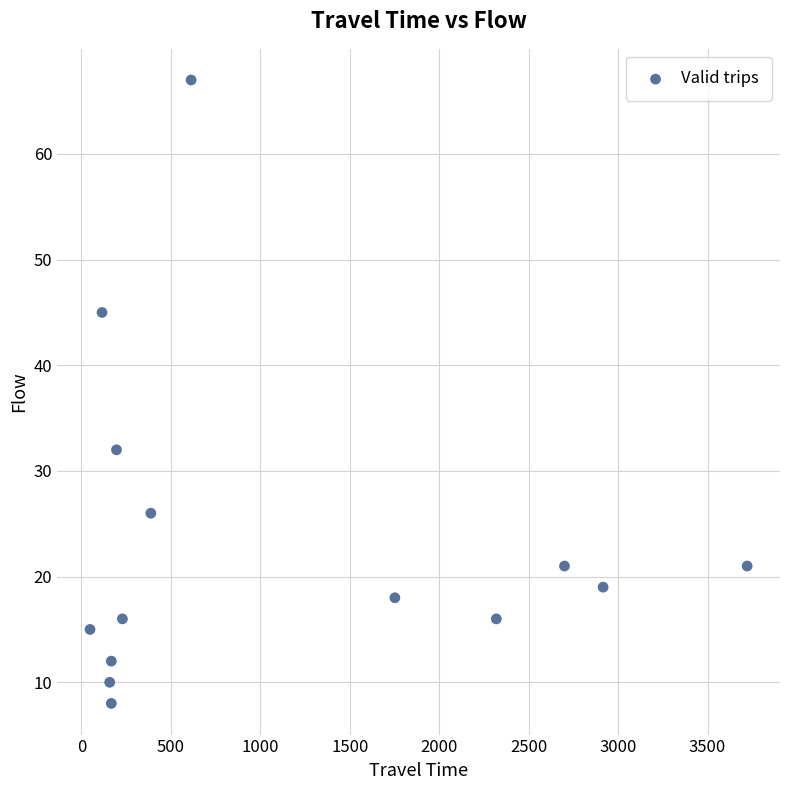

What is the range of X values (max minus min)?

3673